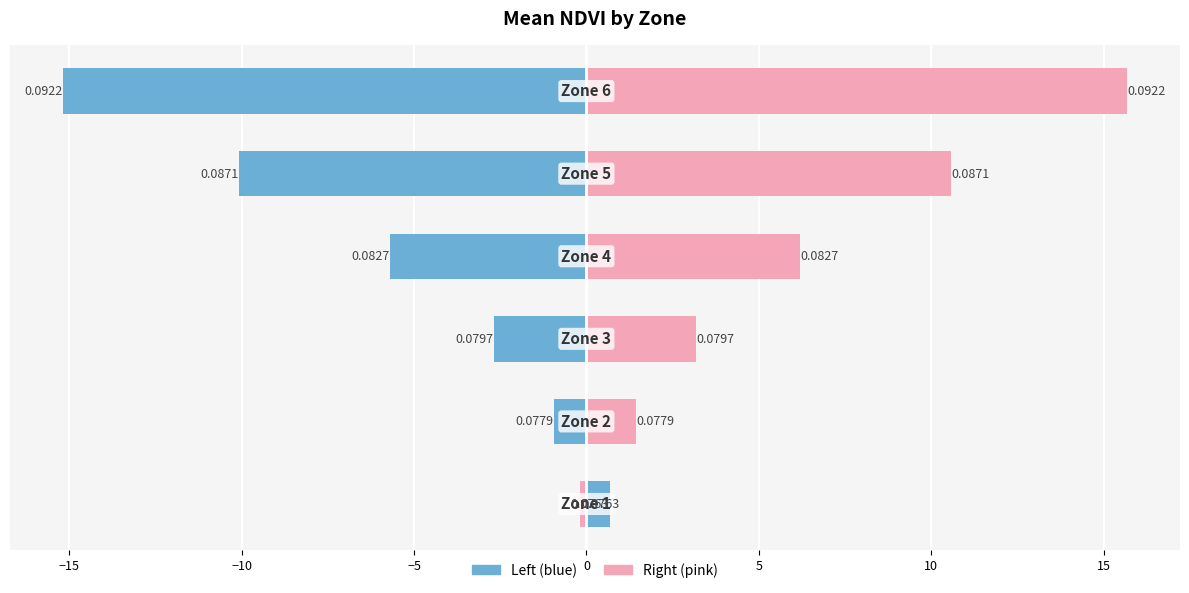

What is the average value of the Mean NDVI (right) series?

6.1